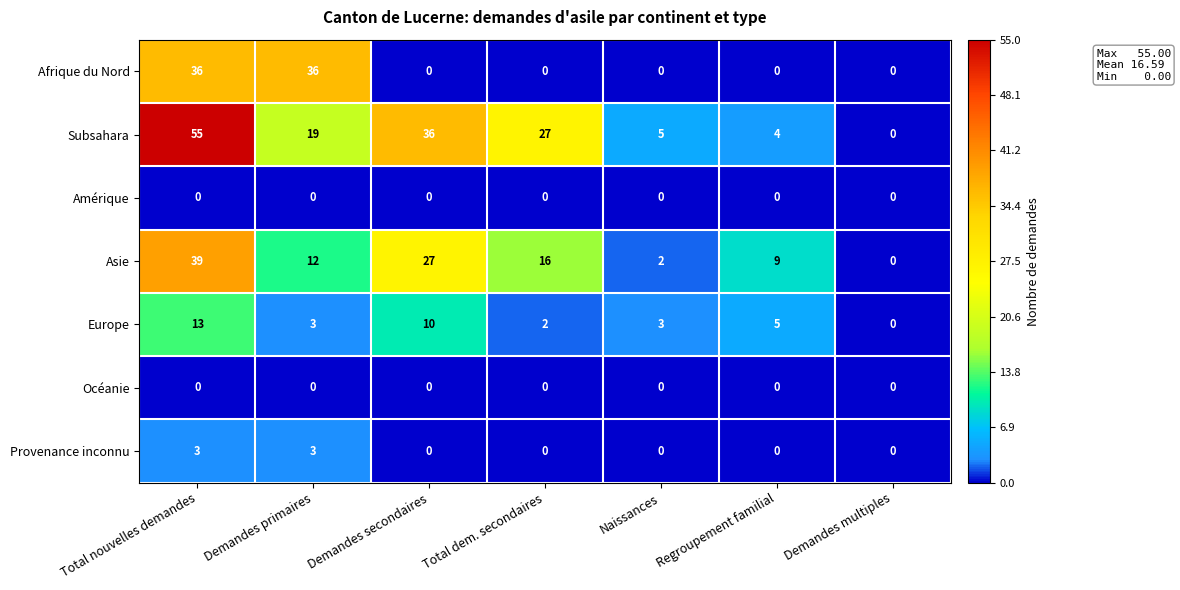

The value of Afrique du Nord at Total dem. secondaires is 0. True or false?

True